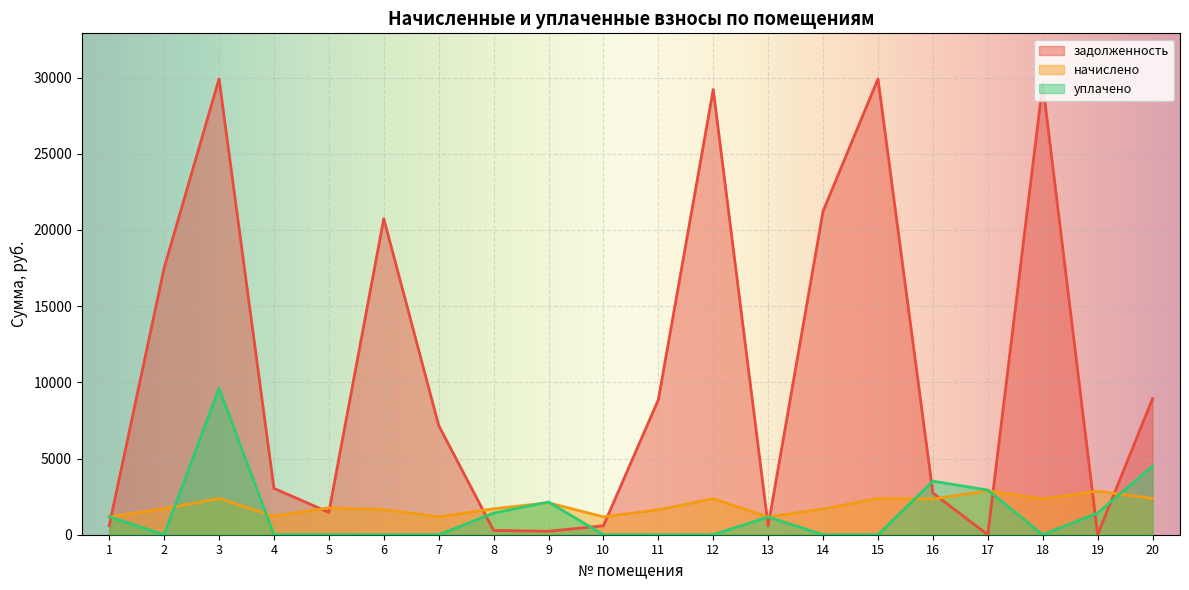

Is it true that начислено equals 1152.7 at 14?

False